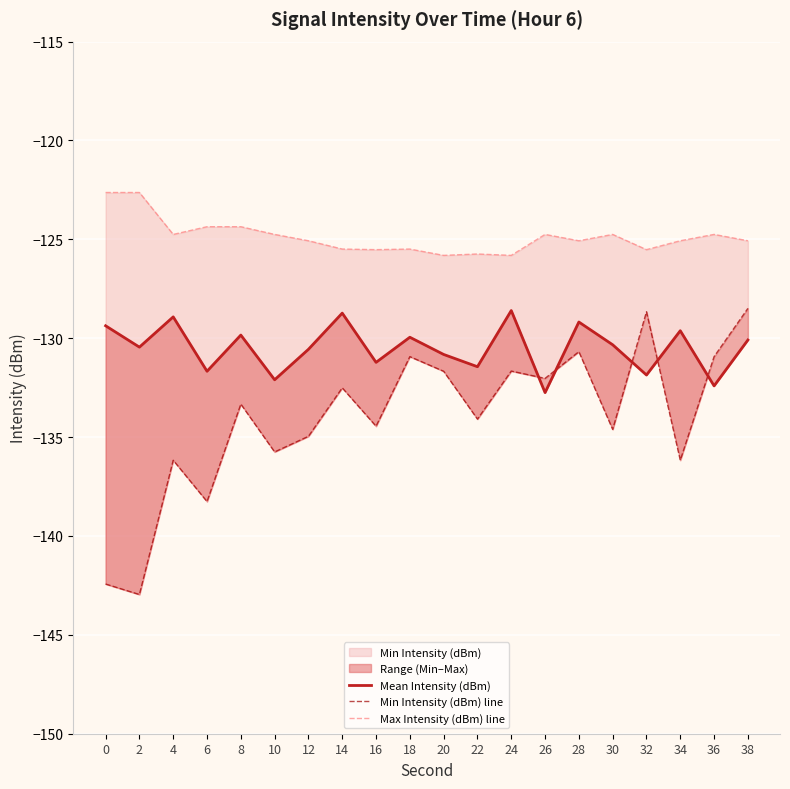

The value of Mean Intensity (dBm) at 36 is -132.4. True or false?

True